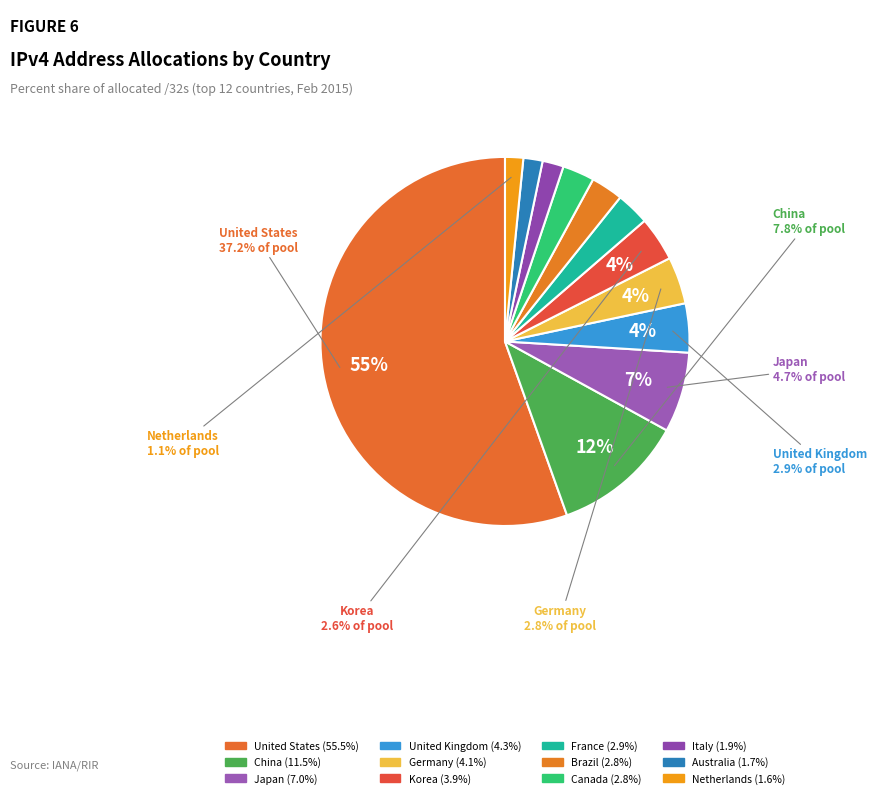

Do Netherlands and Canada together represent more than half of the pie?

No